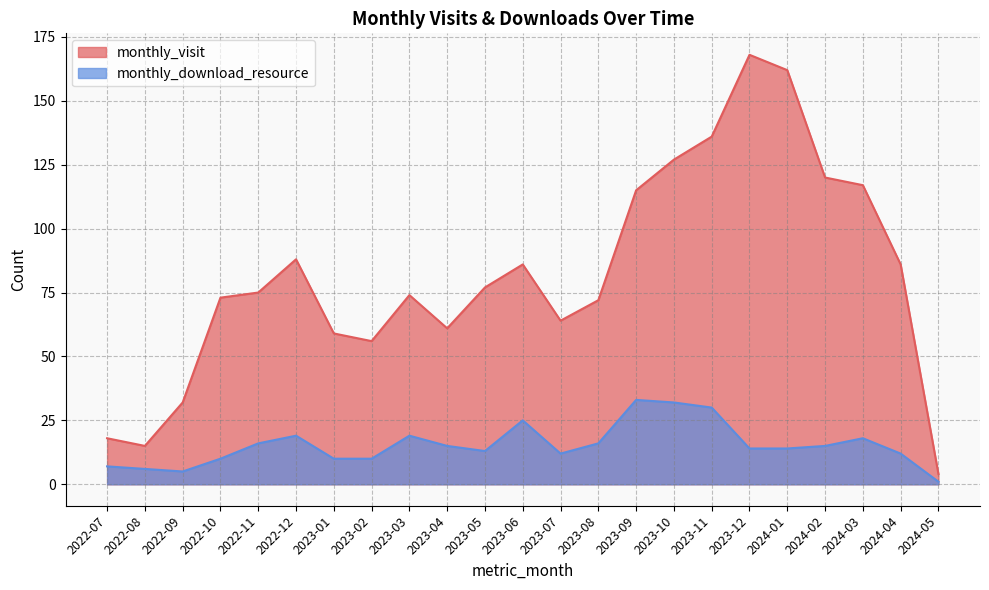

What value does the monthly_download_resource series have at 2024-02?

15